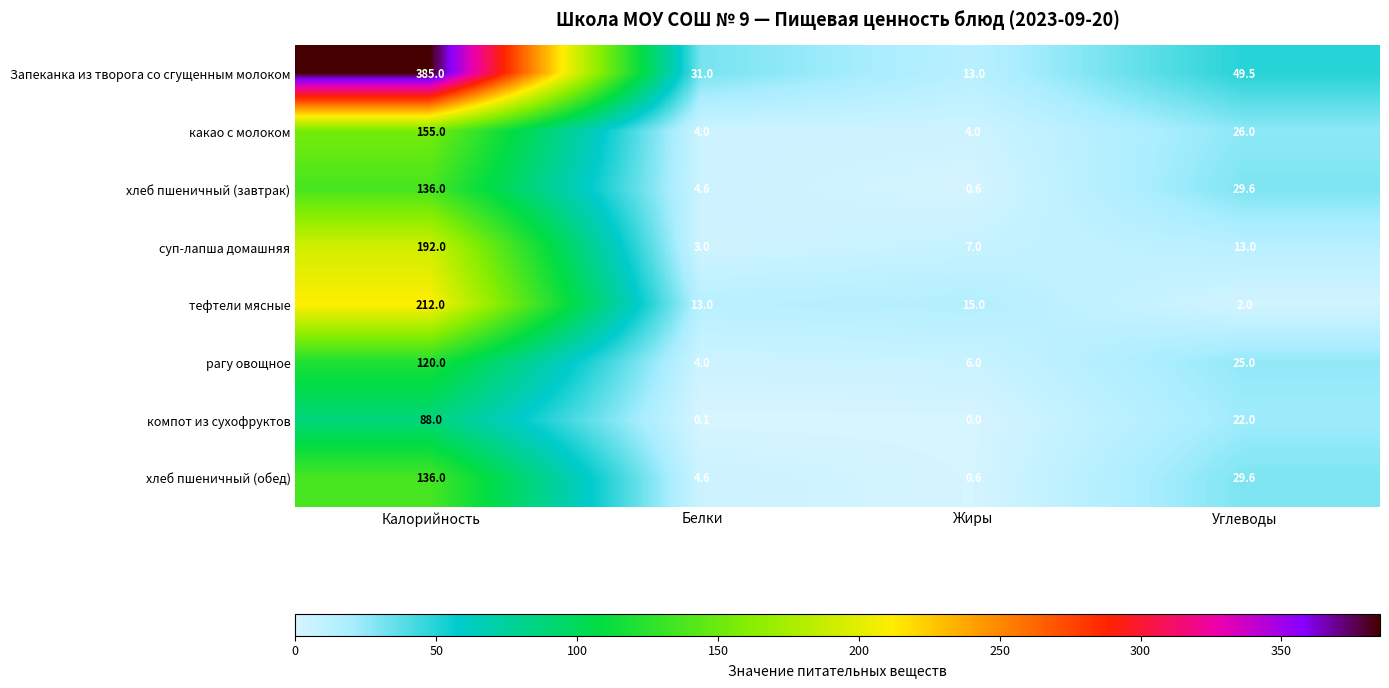

What is the sum of all Запеканка из творога со сгущенным молоком values?

478.5